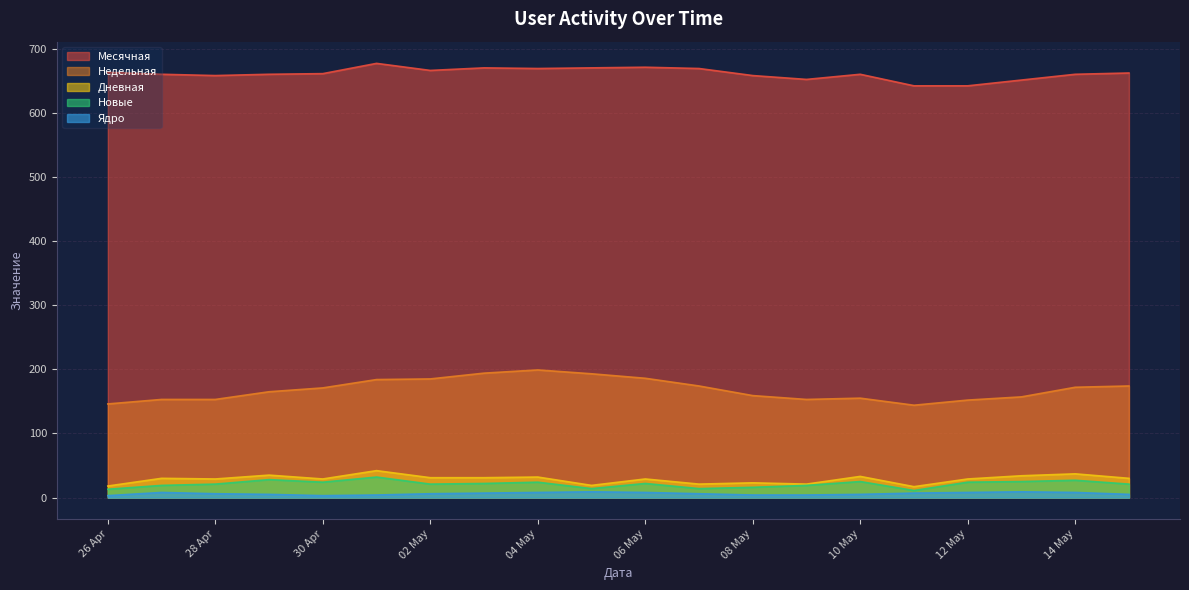

What is the value of the Ядро point at the 1st from the left?

5